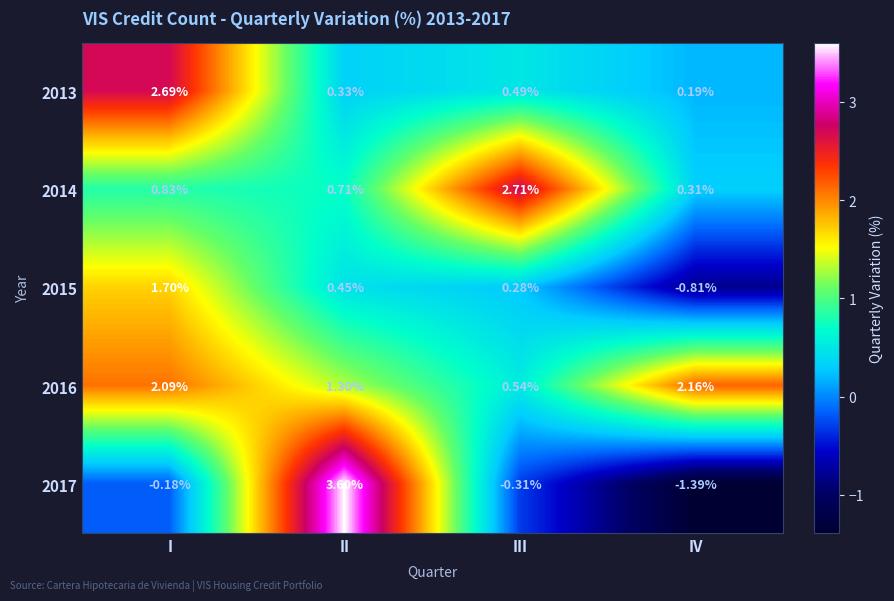

Is the value of 2014 at III greater than the value of 2015 at III?

Yes